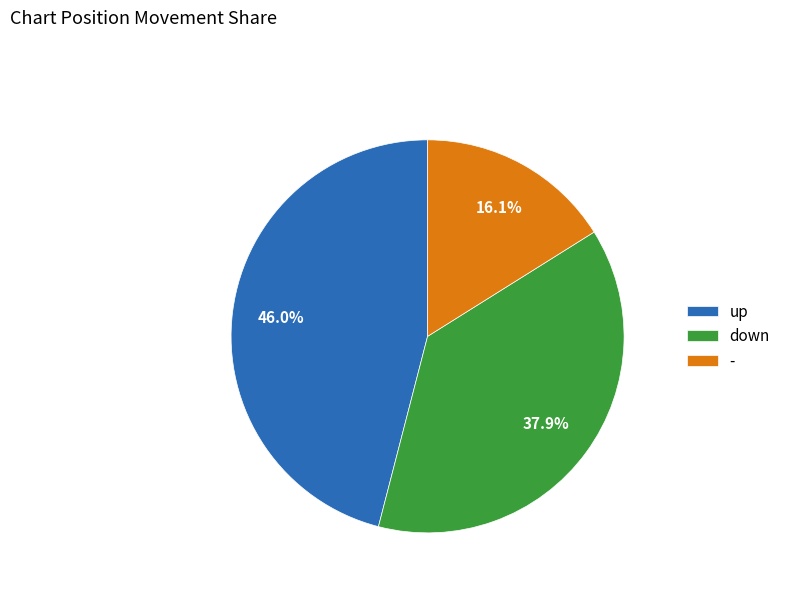

True or false: down accounts for 38% of the total.

True